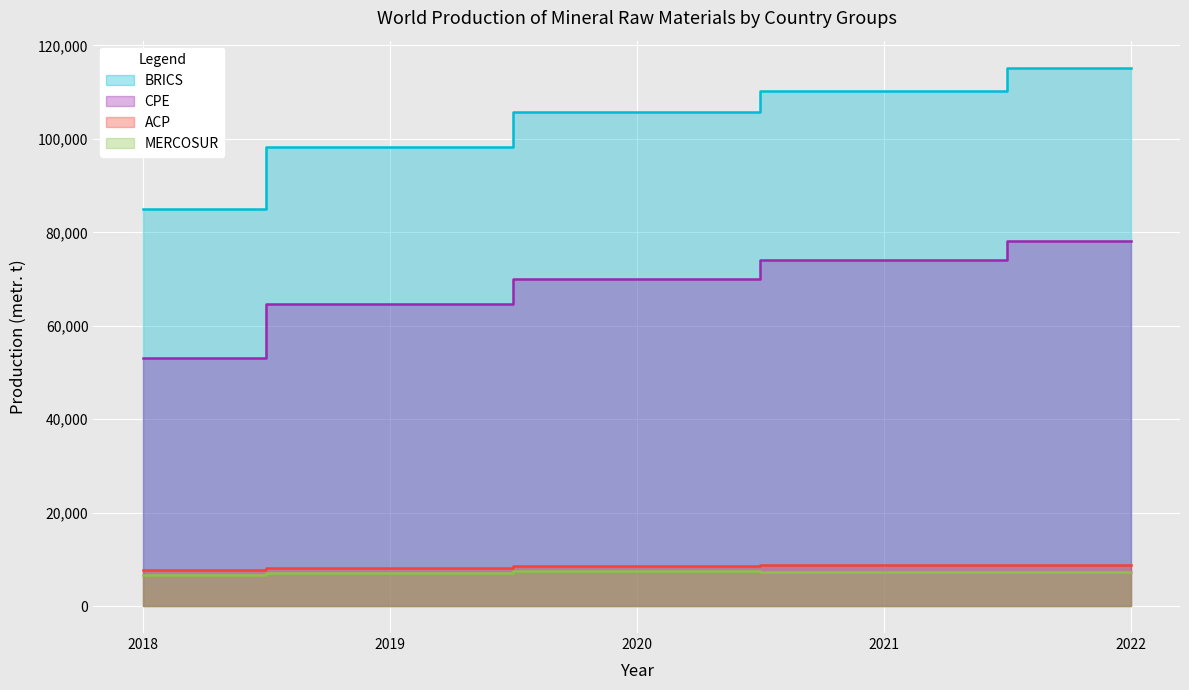

True or false: MERCOSUR has a value of 2980 at 2021.

False